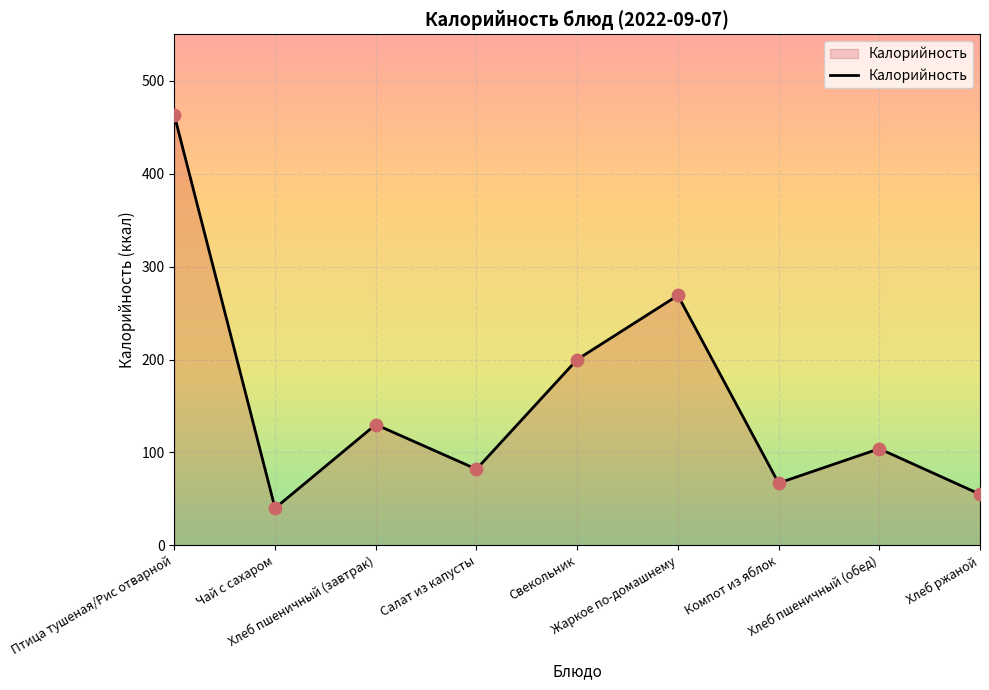

What is the ratio of the value at Хлеб ржаной to the value at Птица тушеная/Рис отварной?

0.1